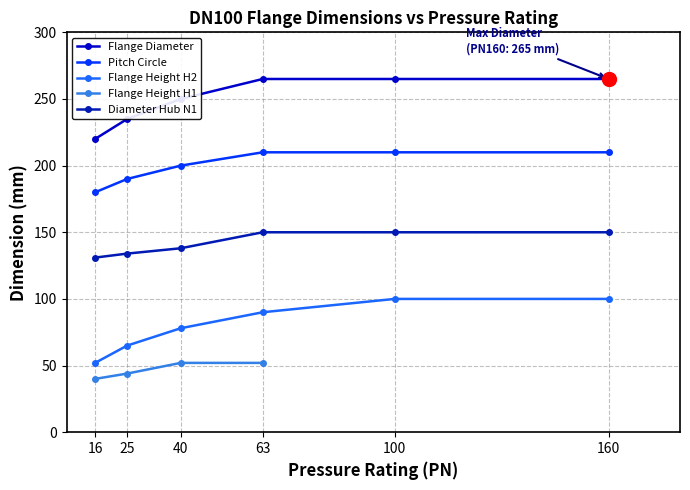

The value of Diameter Hub N1 at PN10 is 222. True or false?

False